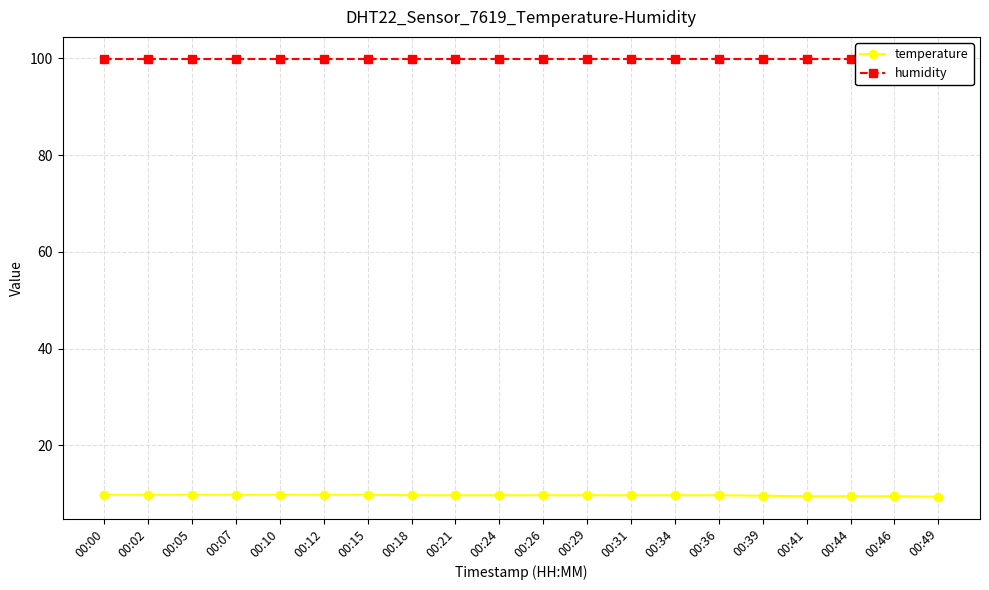

Which category has the highest value across all series?

00:00